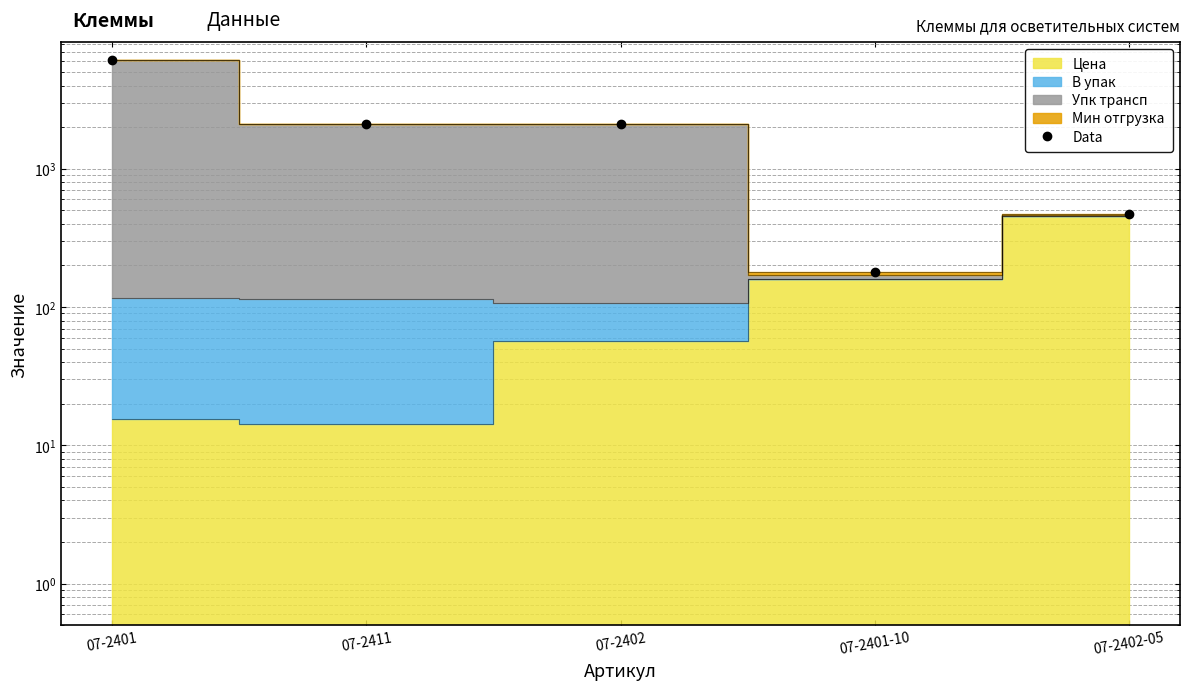

What is the value of the 4th point from the left?

179.6